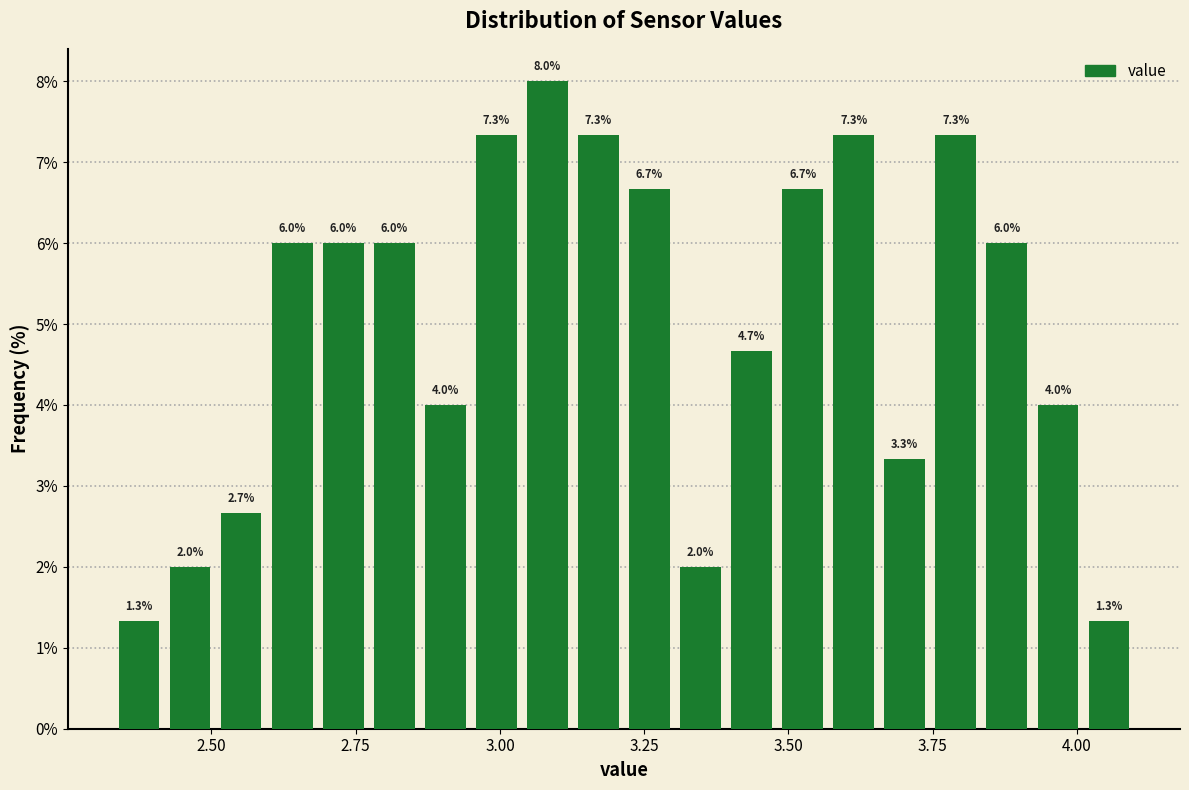

Around what value on the x-axis is the tallest bar? Give the approximate position of its centre, as read against the axis.

3.10